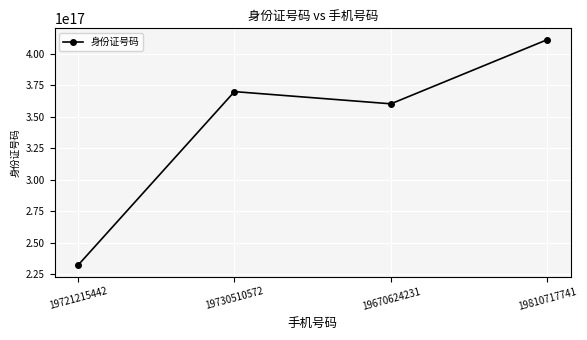

What is the label of the 4th point from the right?

19721215442